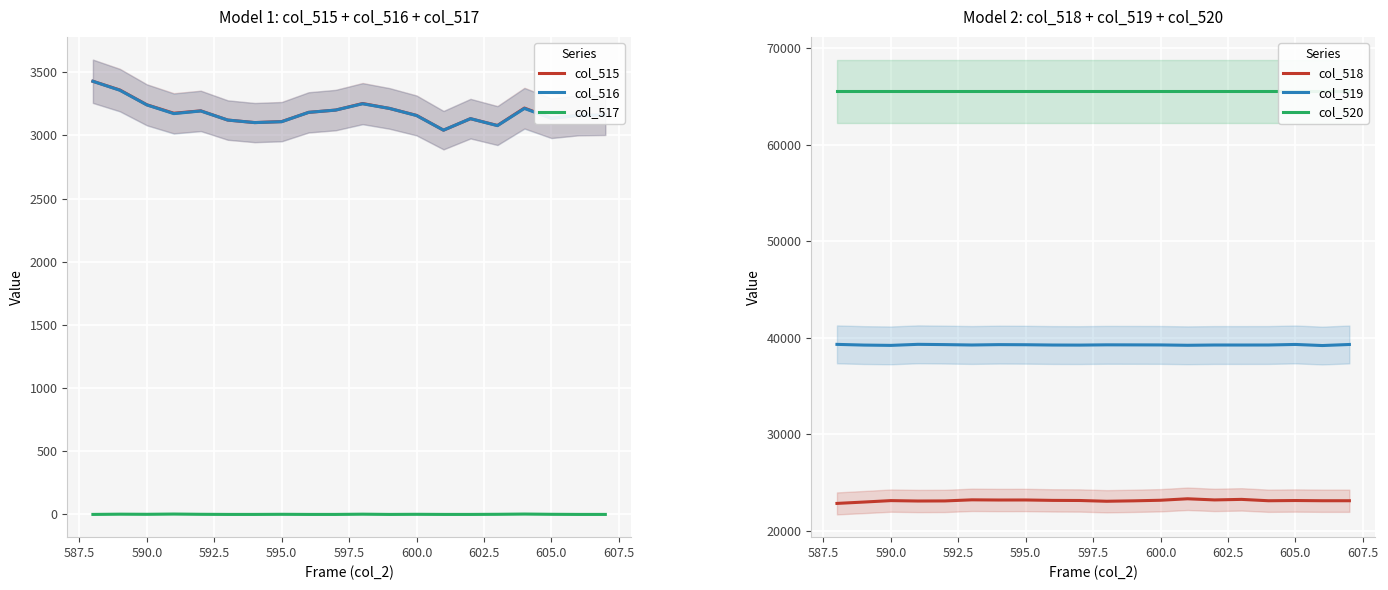

What is the average value of the col_516 series?

3183